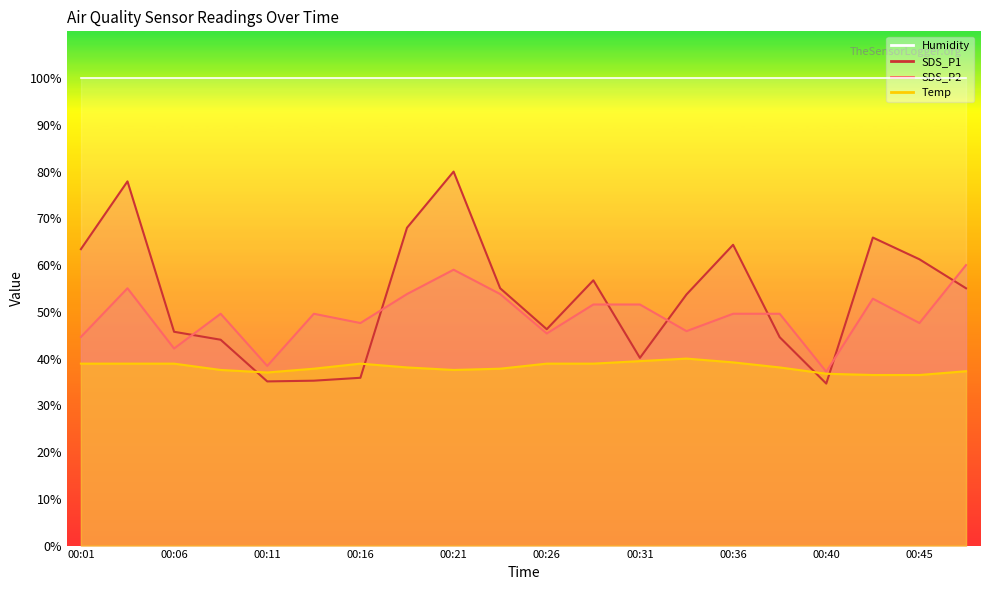

Which has a higher value, 00:36 or 00:23?

00:36